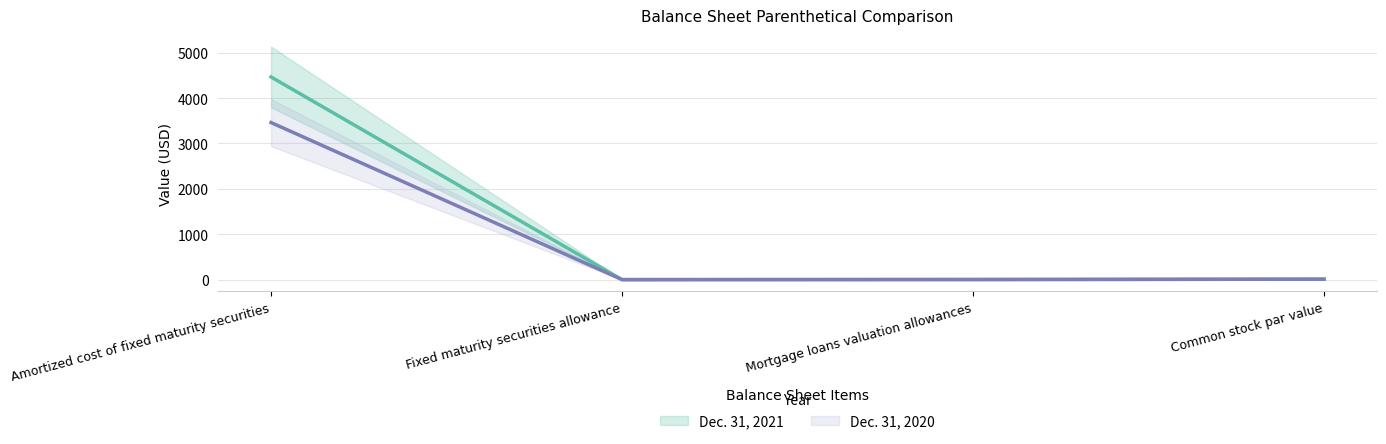

Reading left to right, list all the values displayed in this chart.

Dec. 31, 2021: 4464	0	2	10
Dec. 31, 2020: 3460	0	2	10